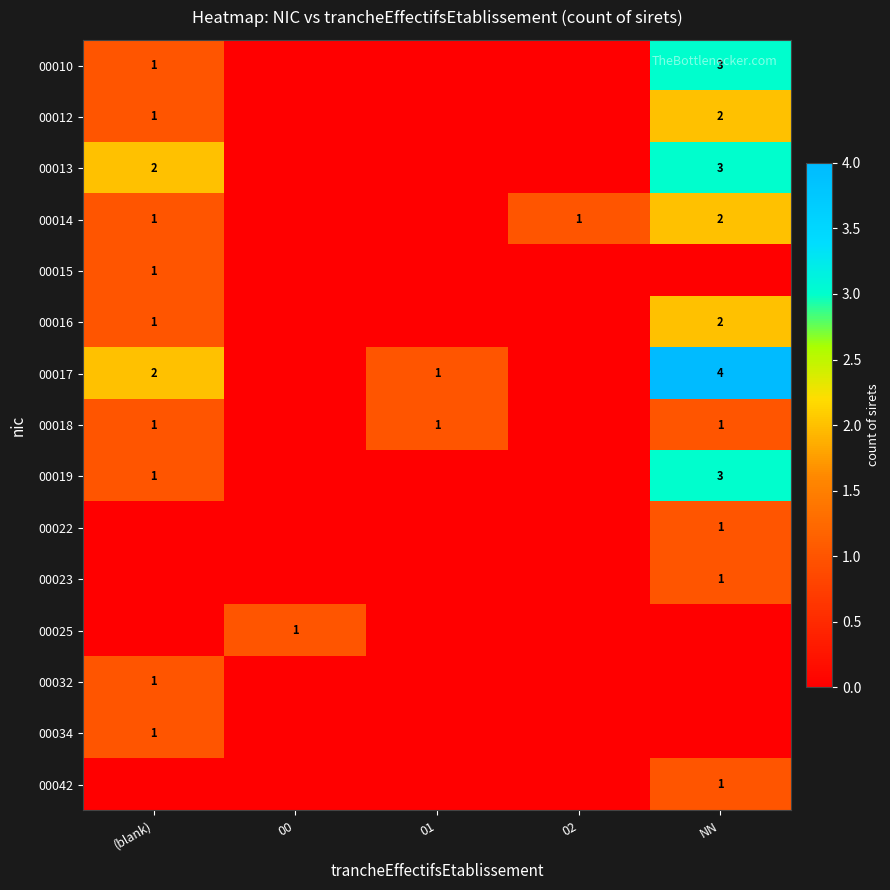

The value of 00023 at NN is 0. True or false?

False